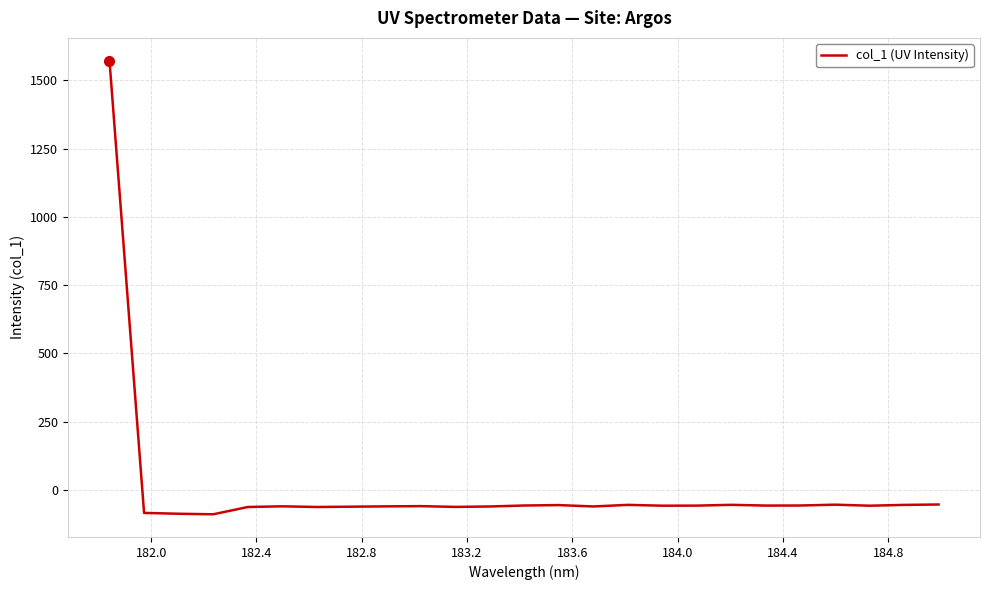

What is the difference between the maximum and minimum values?

1661.7